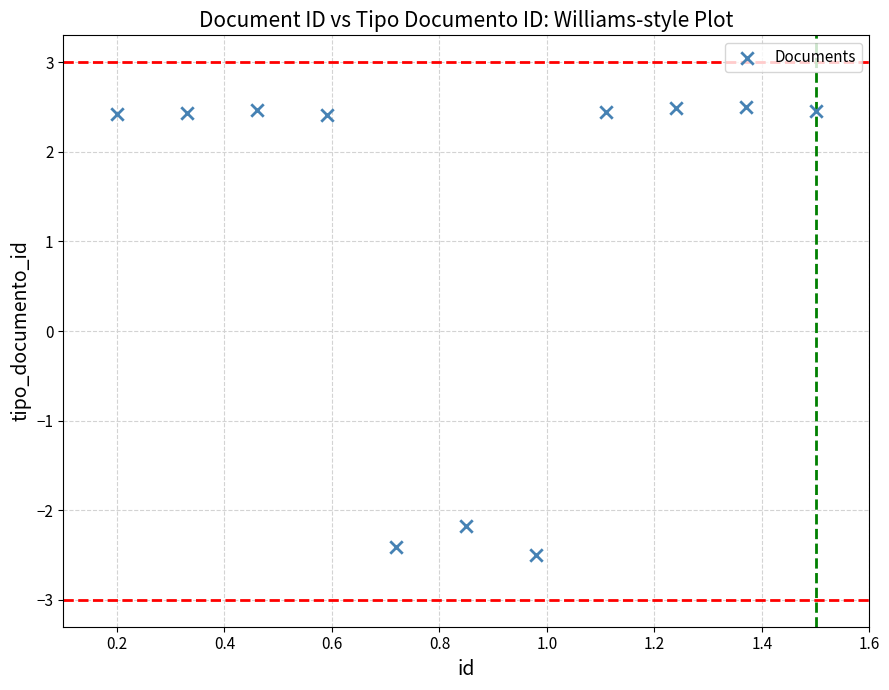

What is the average Y value?

1.1